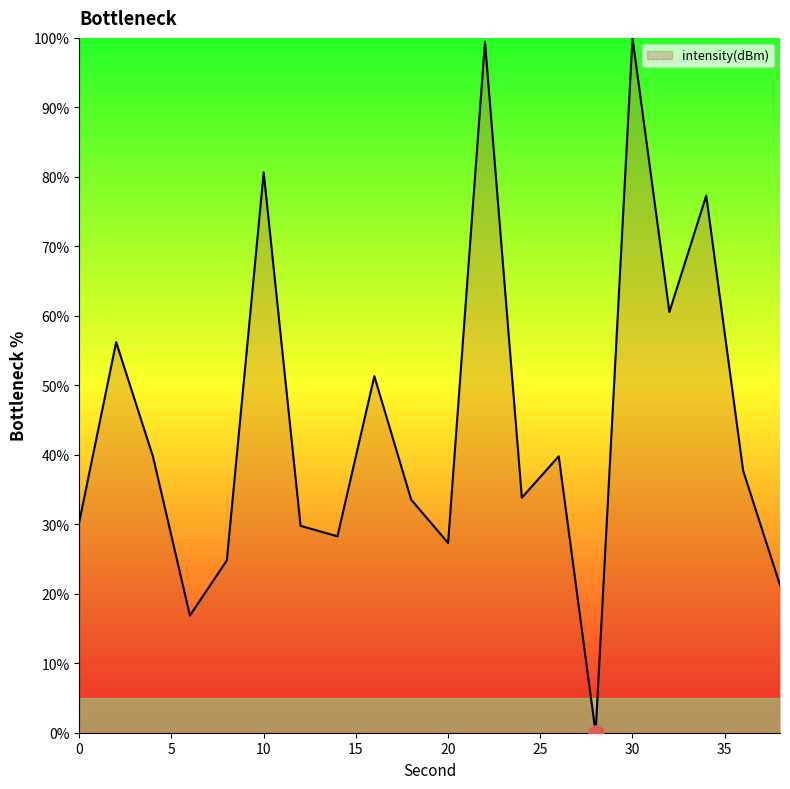

What is the greatest value displayed?

100.0